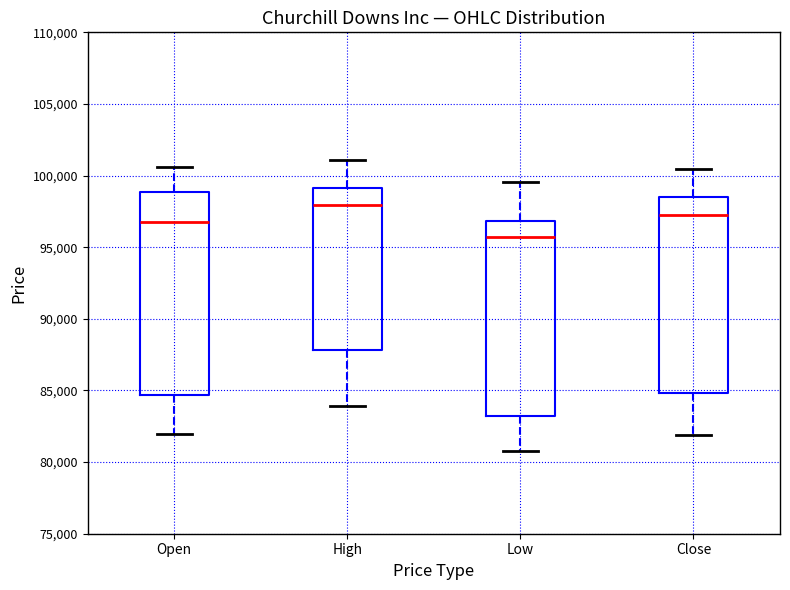

Which box is the tallest, from its lower edge to its upper edge?

Open